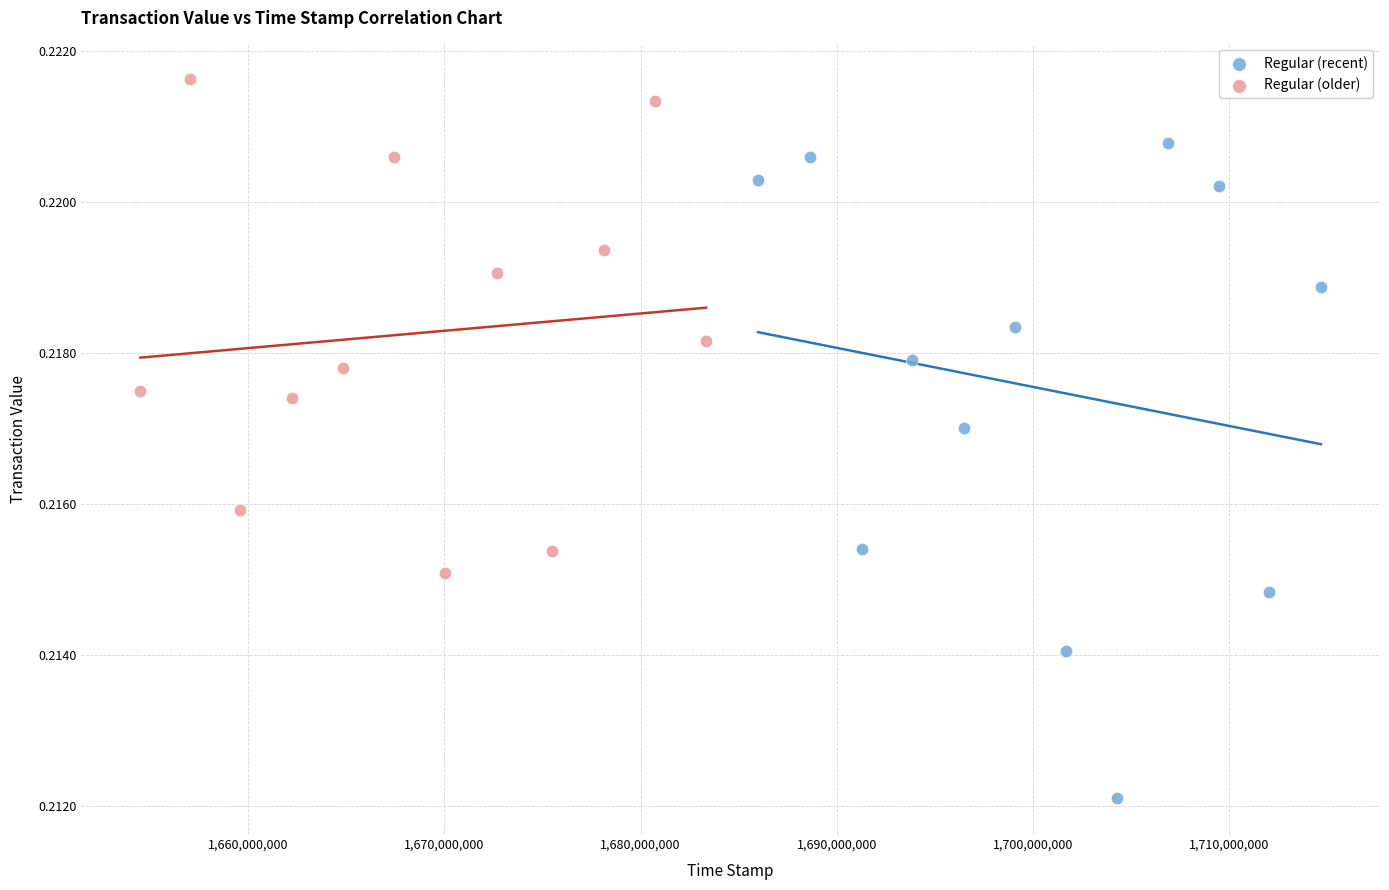

Which series contains the highest Y value?

Regular (older)